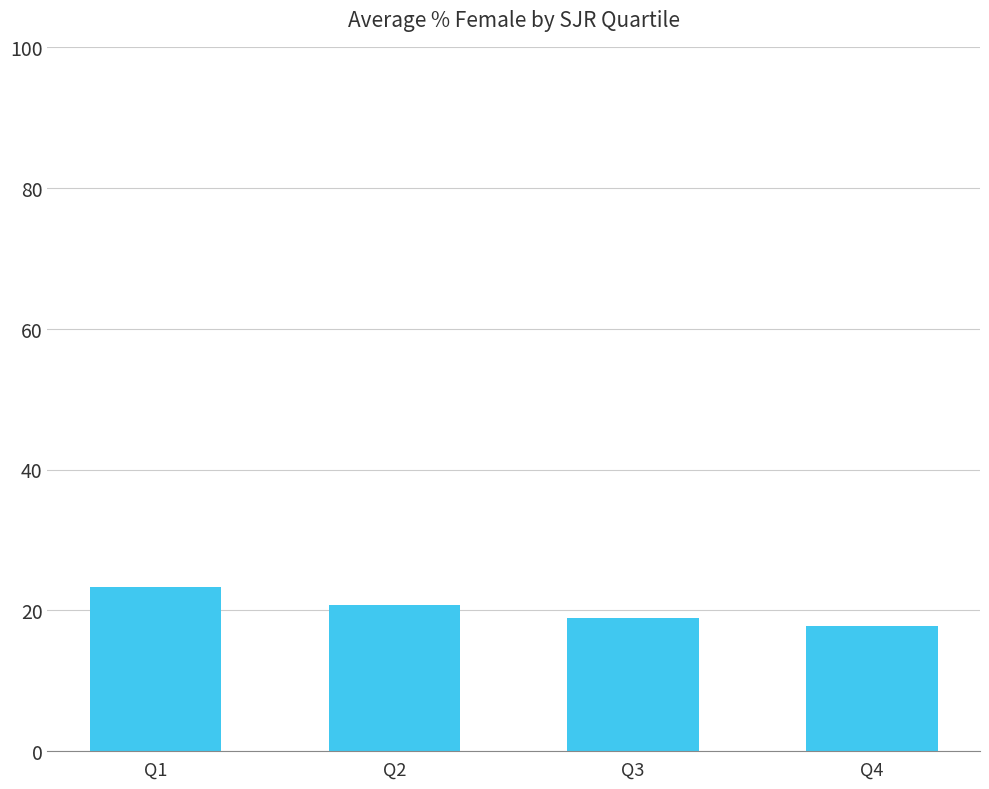

What is the greatest value displayed?

23.3